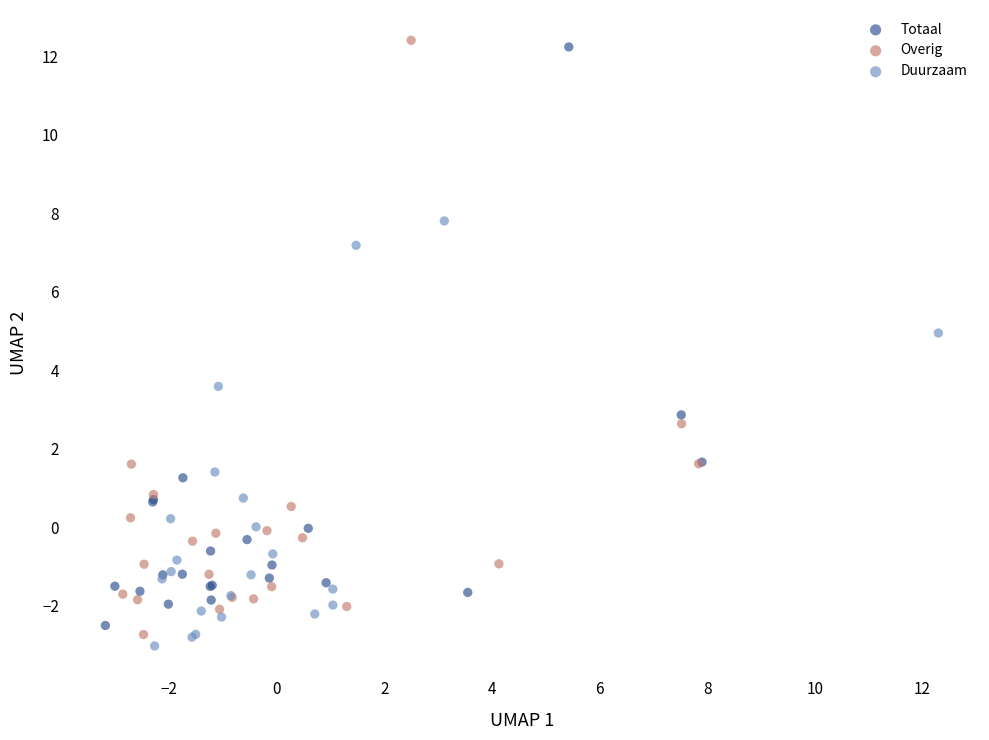

What are all the series names shown in the legend?

Totaal, Overig, Duurzaam